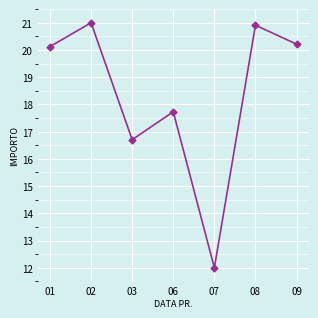

Rank the categories by value from highest to lowest.

02, 08, 09, 01, 06, 03, 07